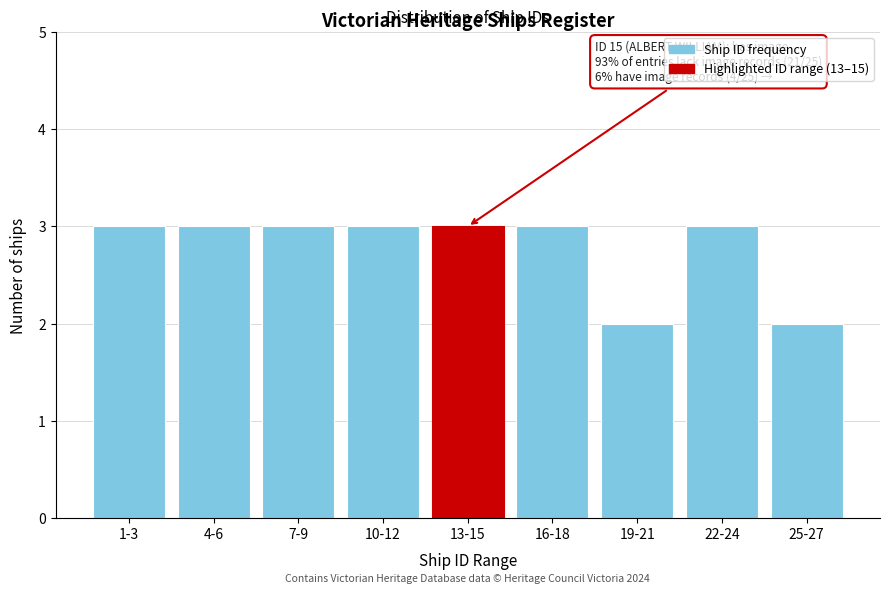

Reading left to right, transcribe all the data shown in this chart.

1-3=3	4-6=3	7-9=3	10-12=3	13-15=3	16-18=3	19-21=2	22-24=3	25-27=2